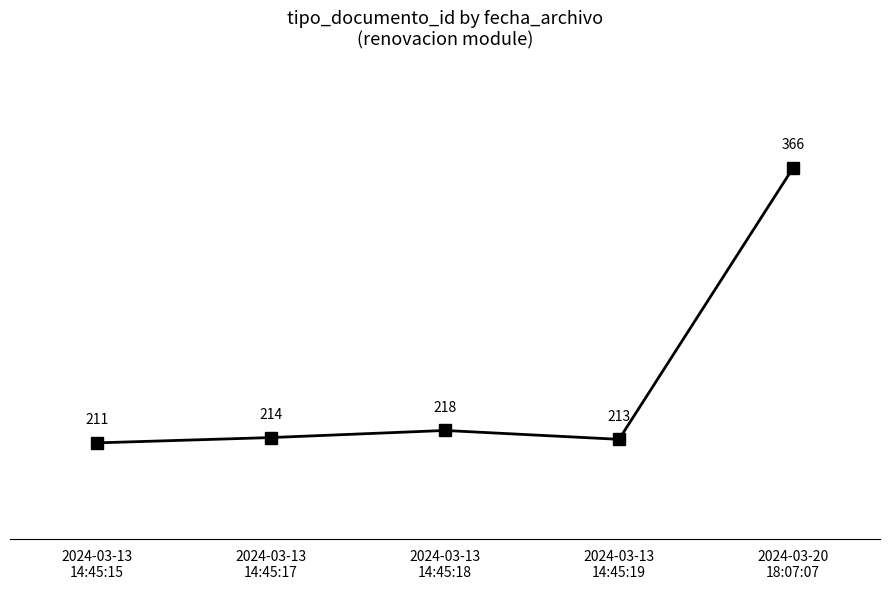

What is the difference between the maximum and minimum values?

155